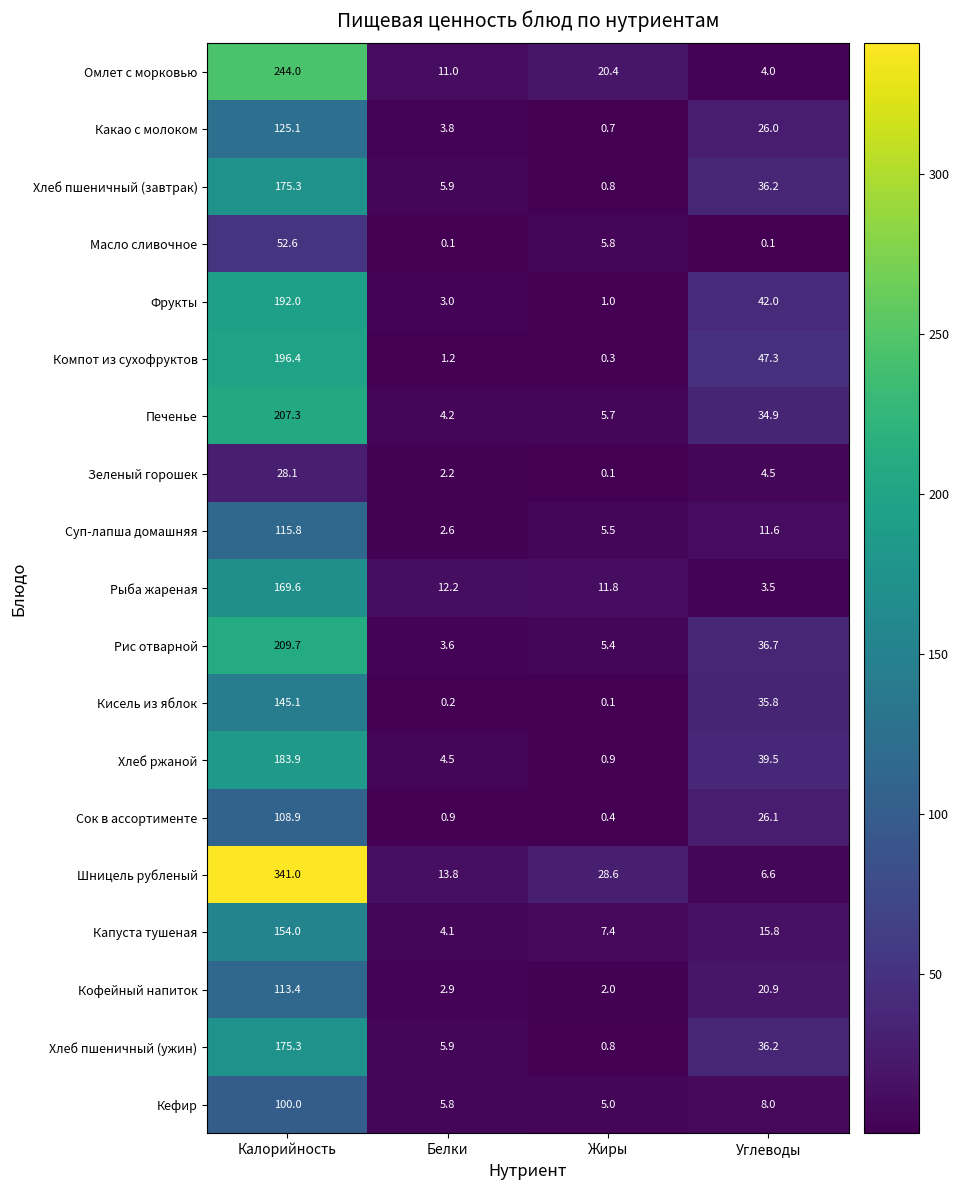

The Хлеб пшеничный (ужин) series shows 9.8 at Углеводы. True or false?

False